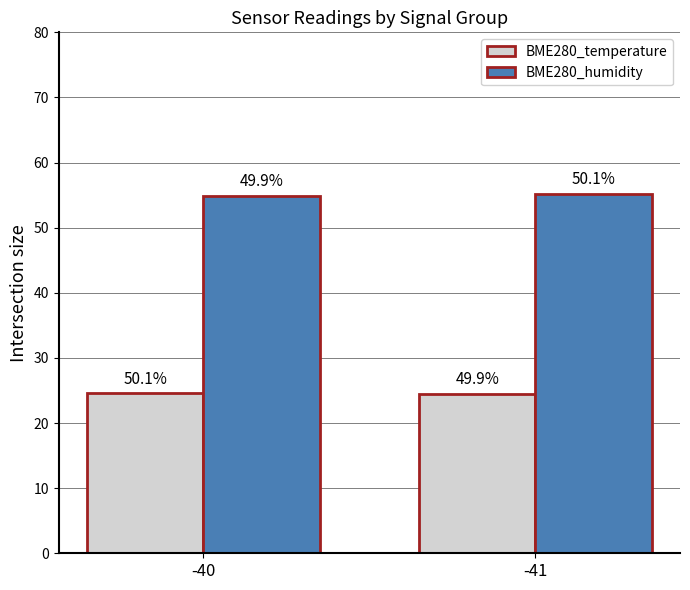

Count the BME280_humidity values in the range 54 to 55.

1